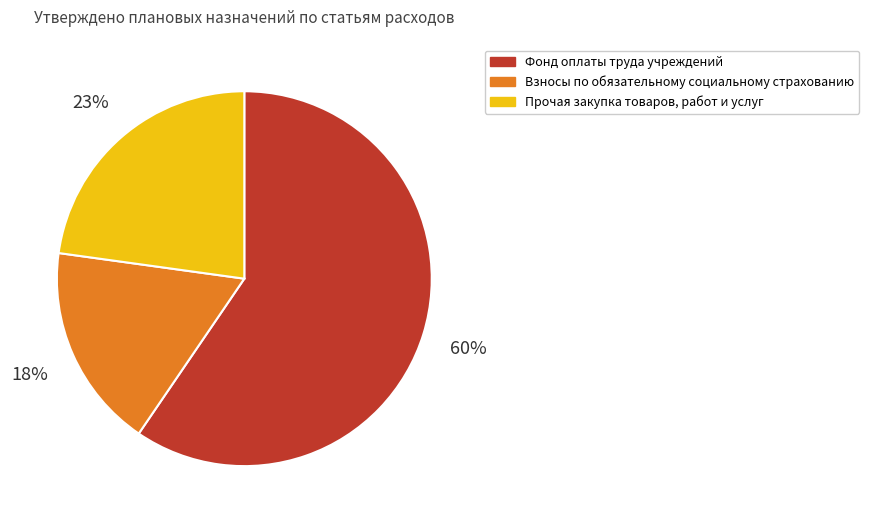

Rank the categories by value from lowest to highest.

Взносы по обязательному социальному страхованию, Прочая закупка товаров, работ и услуг, Фонд оплаты труда учреждений